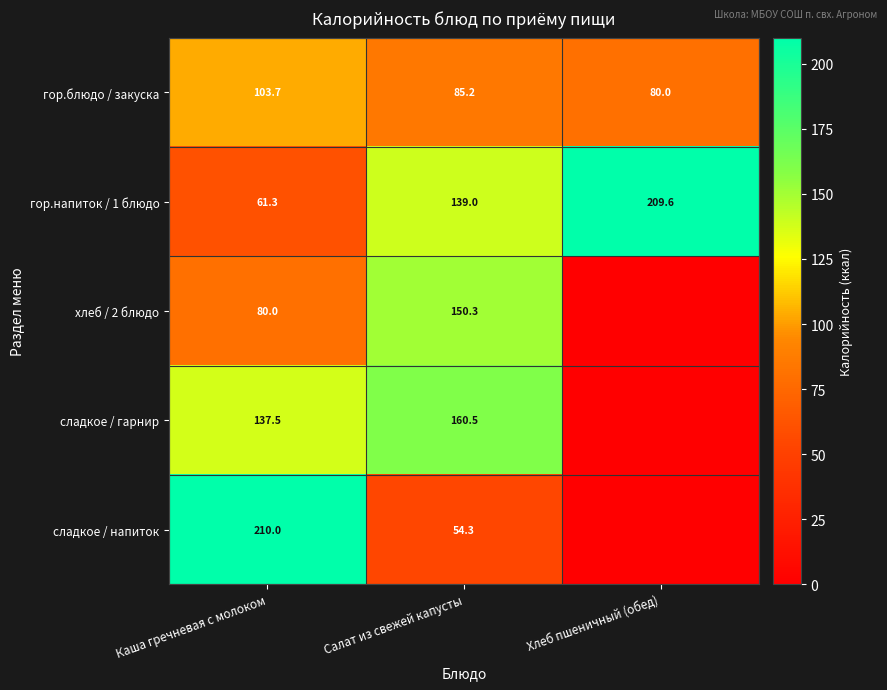

Which category has the highest value across all series?

Каша гречневая с молоком